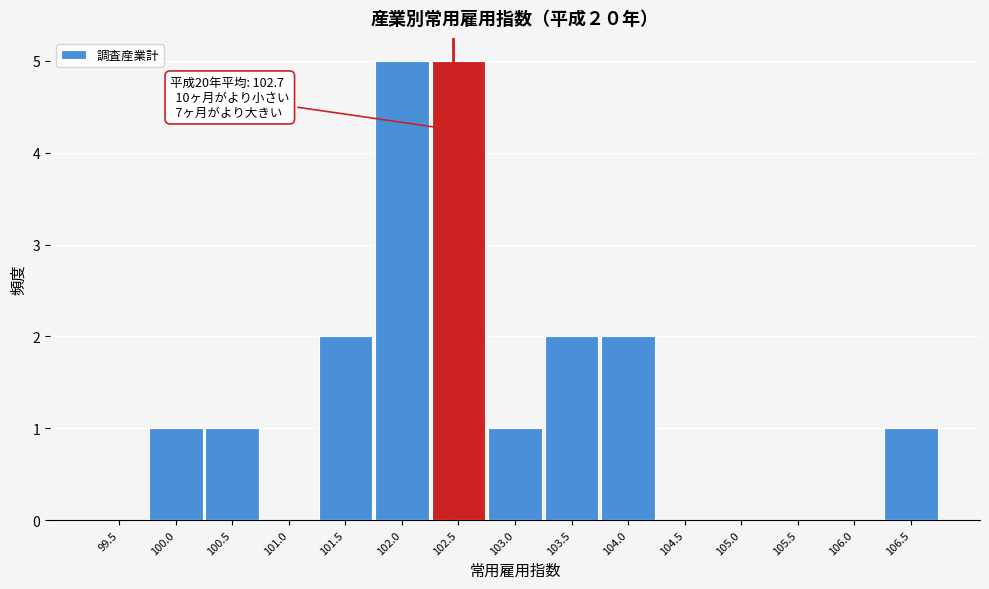

What is the sum of all values?

20